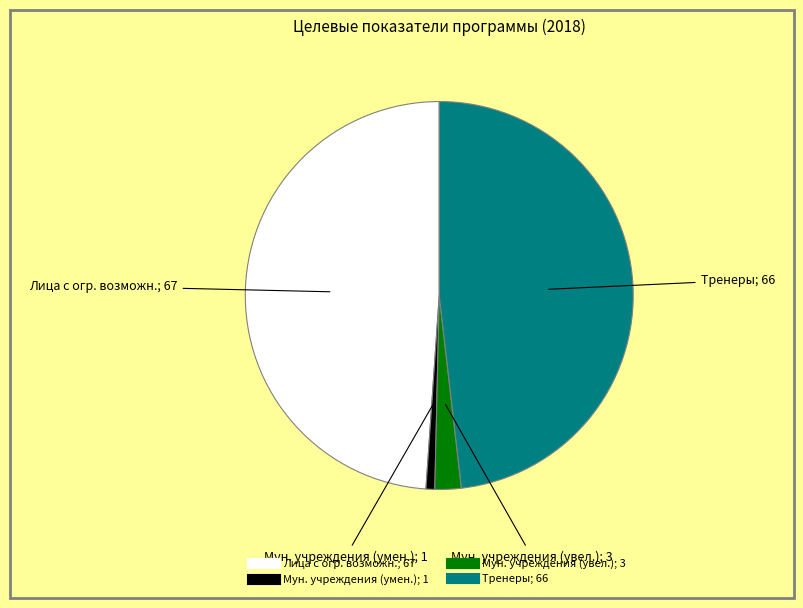

Is there any slice that represents more than half of the pie?

No